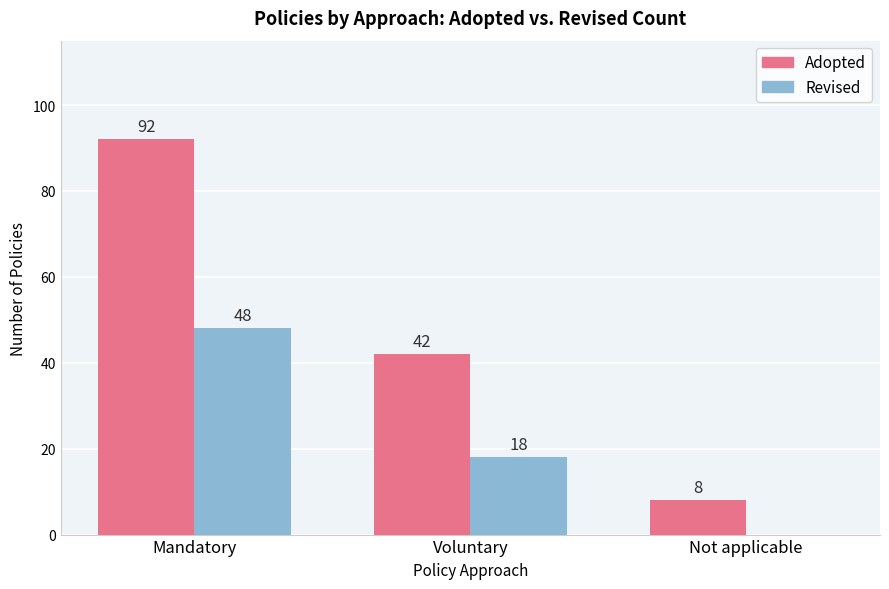

What is the sum of all Adopted values?

142